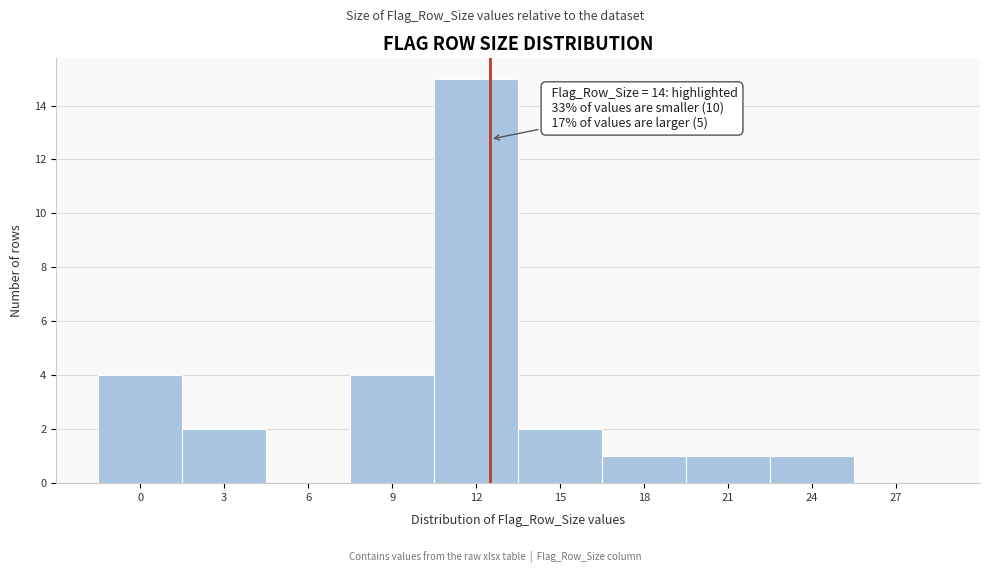

Reading right to left, list all the values displayed in this chart.

27=0	24=1	21=1	18=1	15=2	12=15	9=4	6=0	3=2	0=4